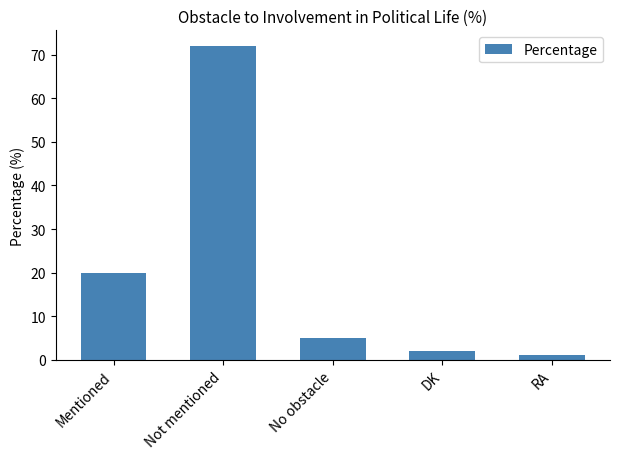

What is the sum of the values at RA and Mentioned?

21